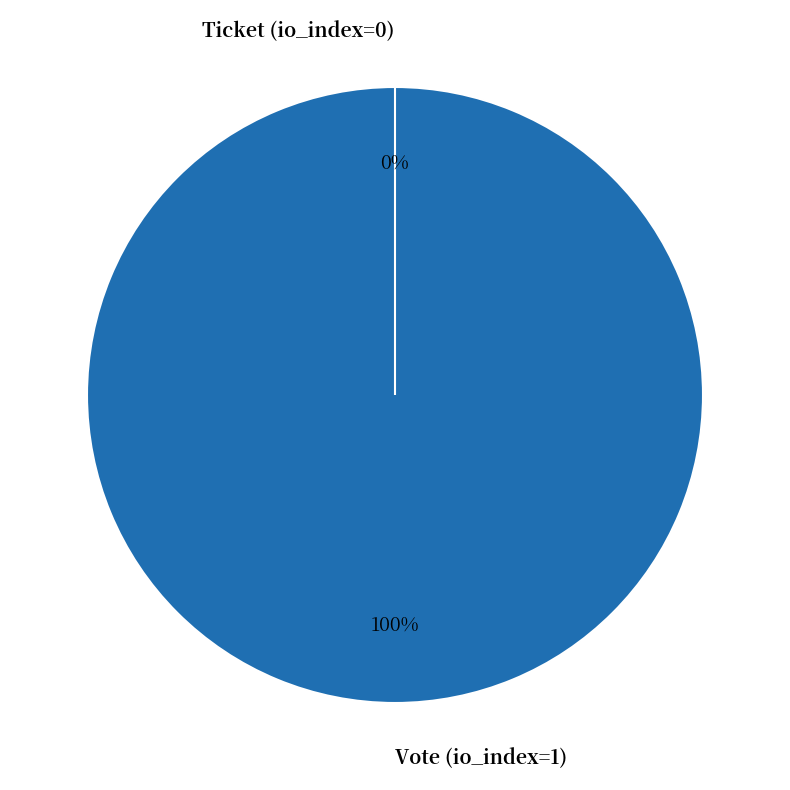

How many segments does this pie chart have?

2